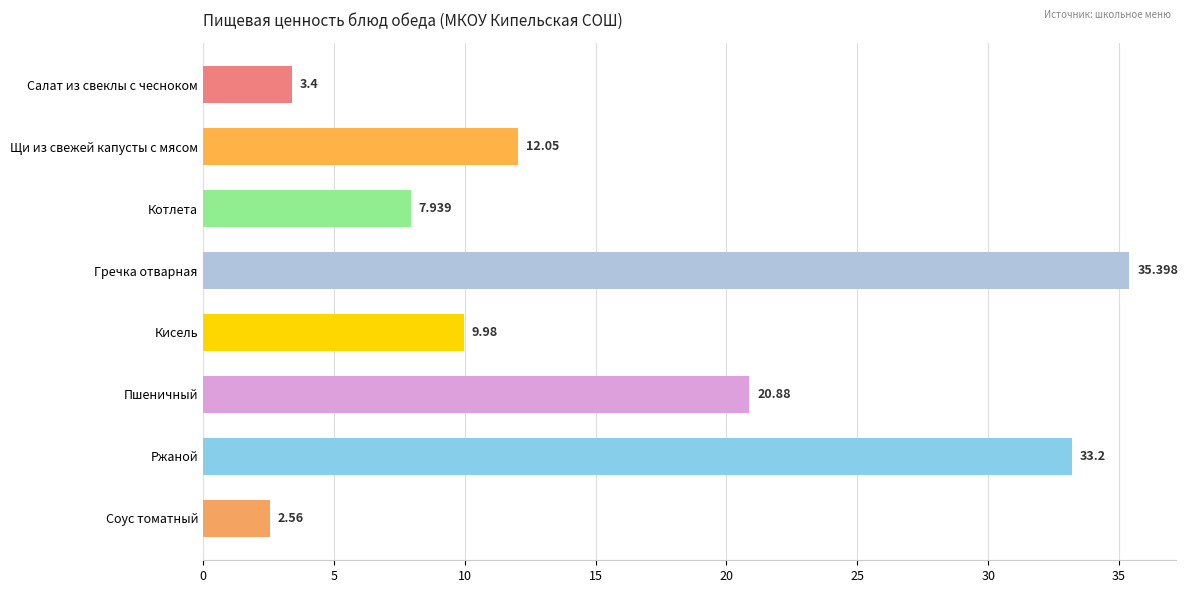

Rank the categories by value from highest to lowest.

Гречка отварная, Ржаной, Пшеничный, Щи из свежей капусты с мясом, Кисель, Котлета, Салат из свеклы с чесноком, Соус томатный